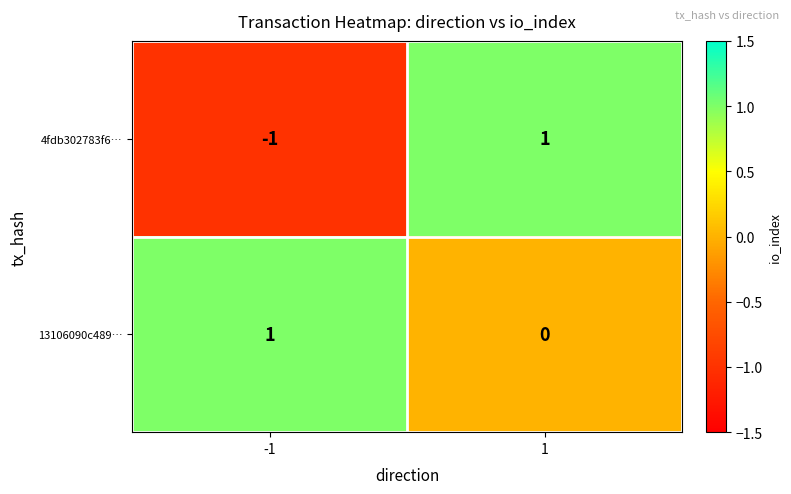

The 13106090c489… series shows -1 at 1. True or false?

False